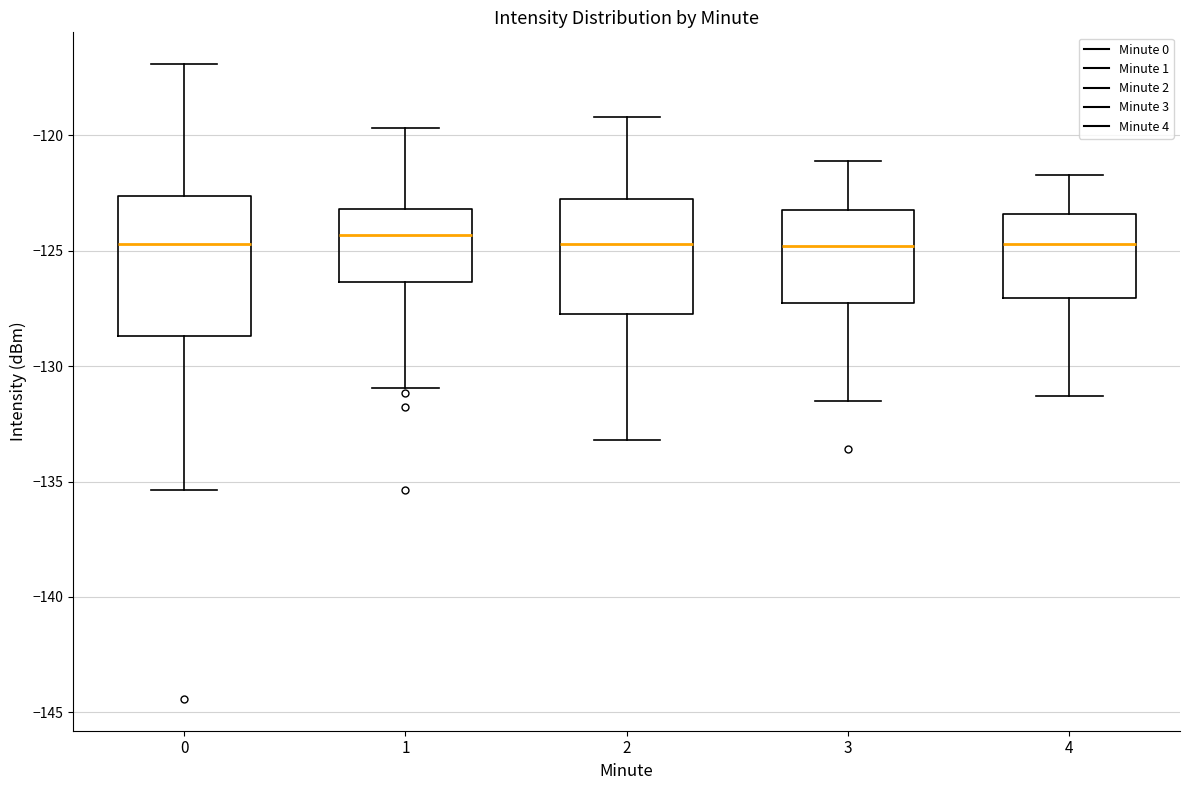

Comparing the boxes themselves (not the whiskers), which one is the tallest?

0